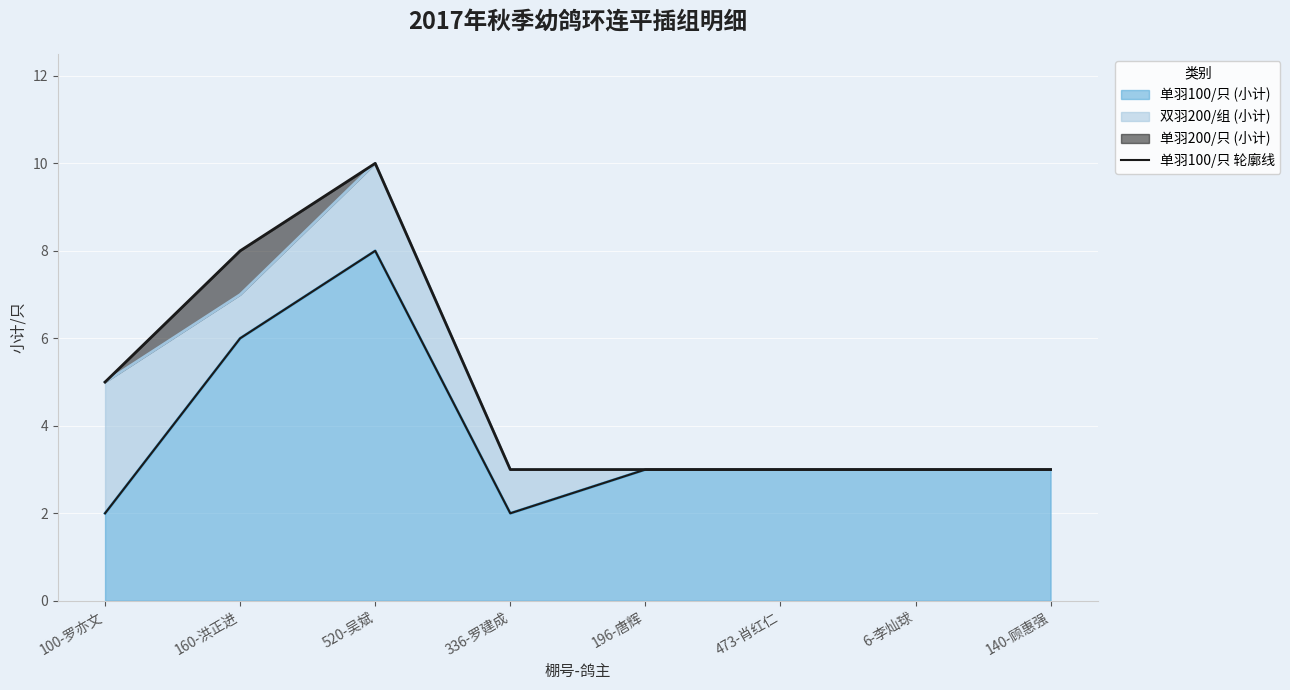

What is the greatest value displayed?

8